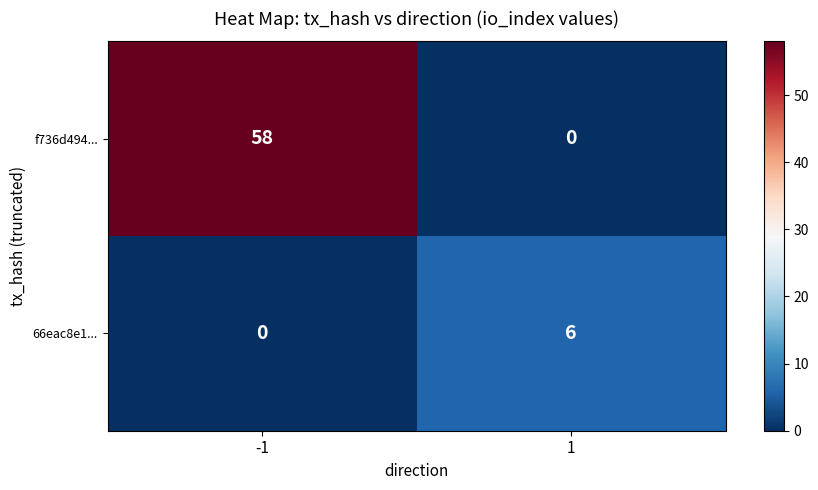

Which series has the largest range (max minus min)?

f736d494...